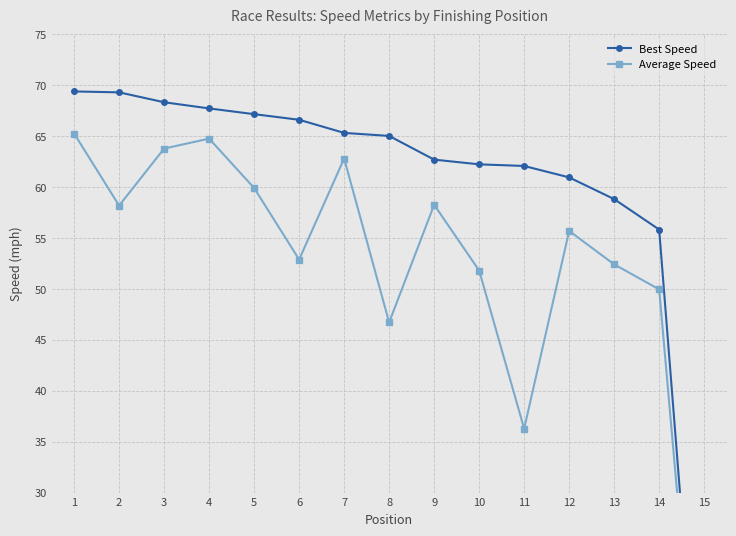

What is the value of the Average Speed point at the 11th from the left?

36.3